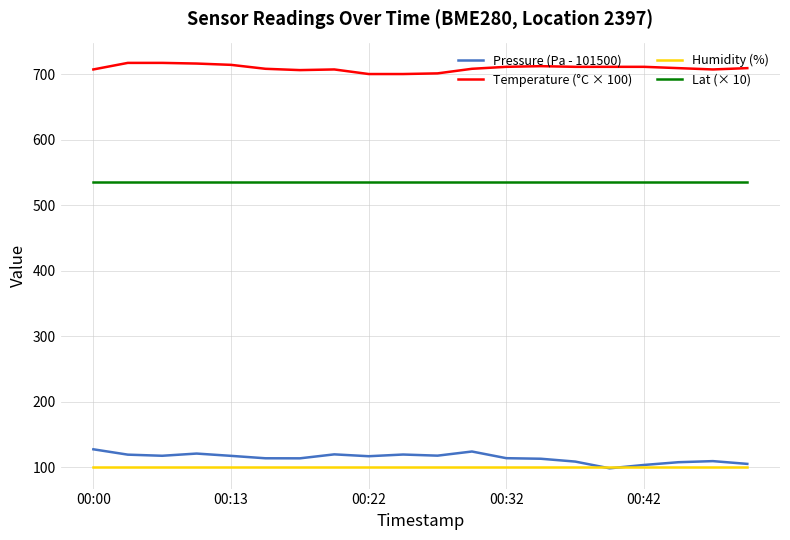

True or false: Humidity (%) and Lat (× 10) intersect in this chart.

False